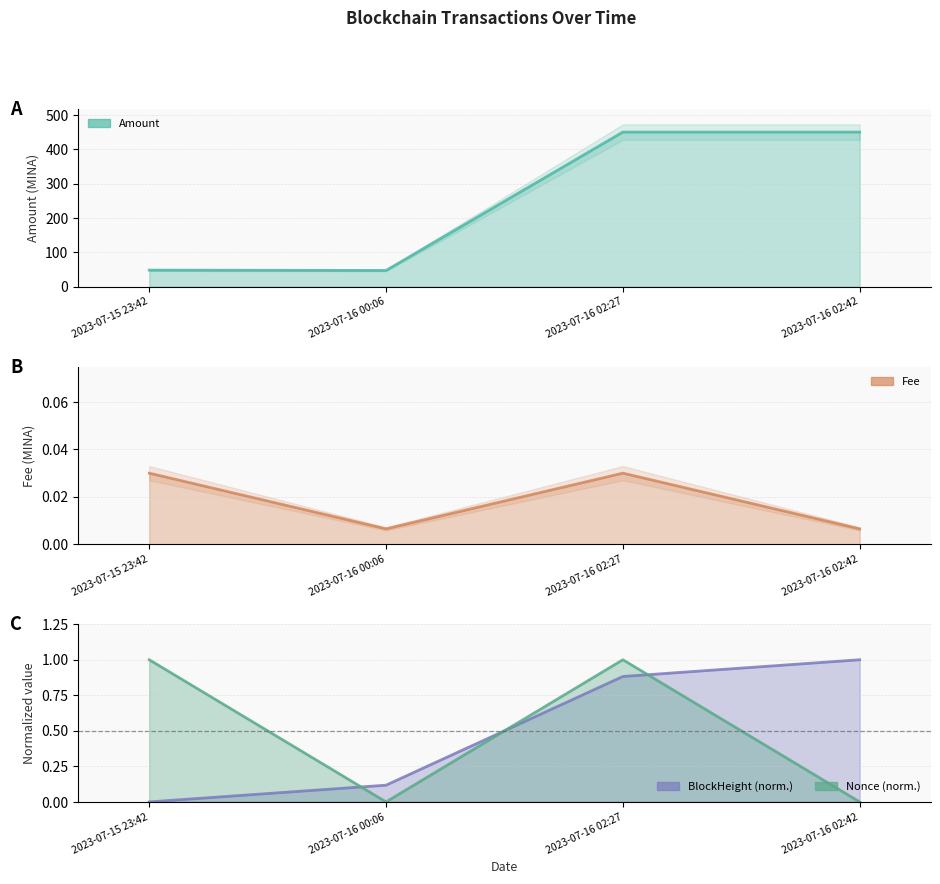

In Fee, how many points are lower than both neighbors (excluding endpoints)?

1